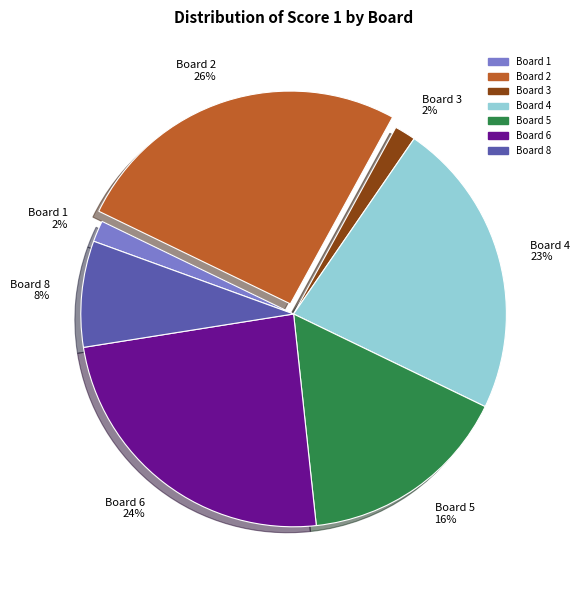

To the nearest percent, what portion does Board 8 represent?

8%